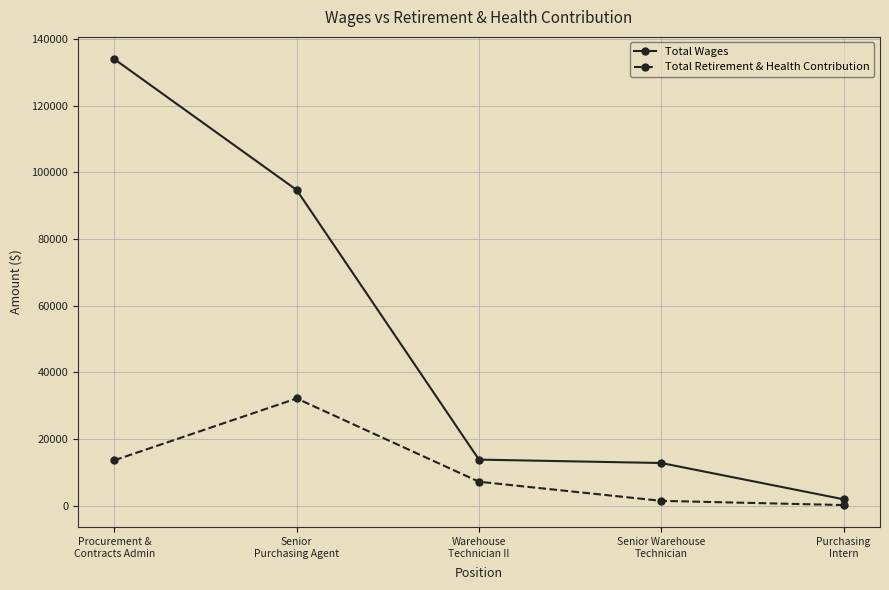

True or false: Total Retirement & Health Contribution and Total Wages intersect in this chart.

False